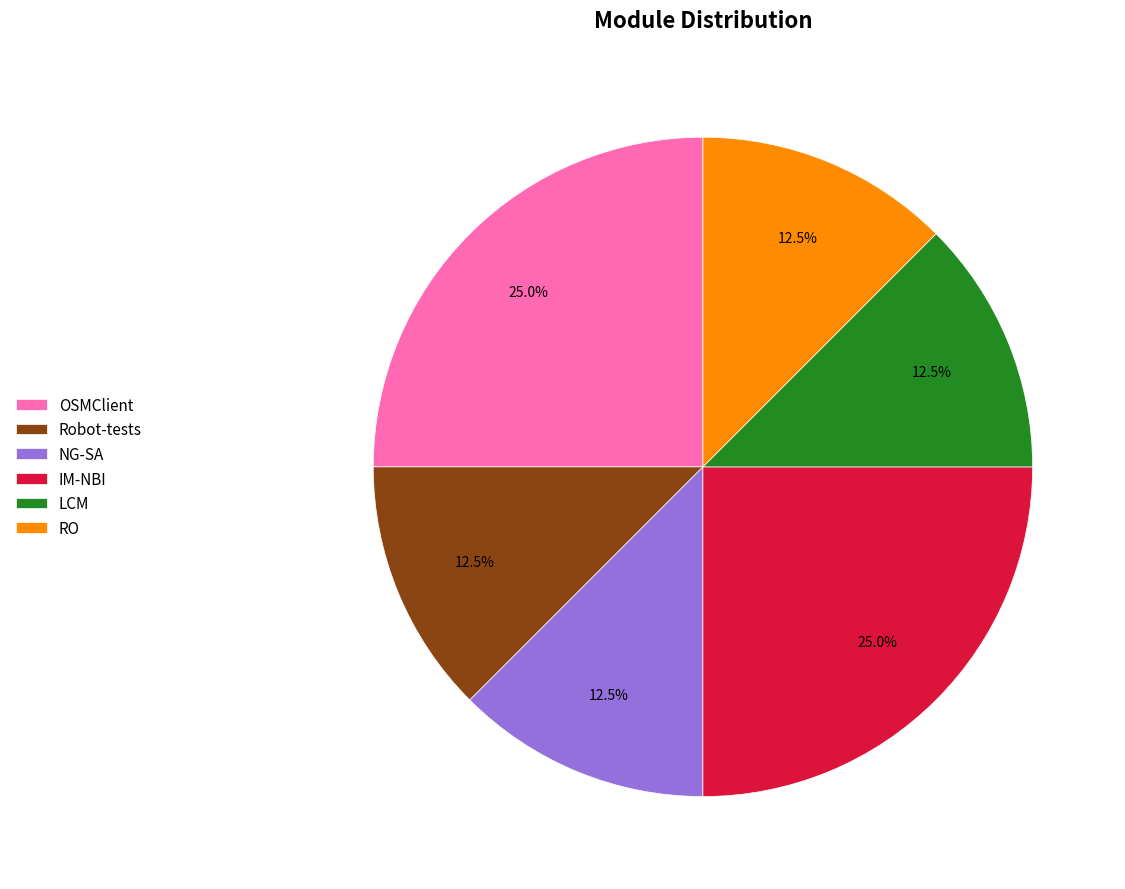

Is it true that OSMClient is 16% of the pie?

False